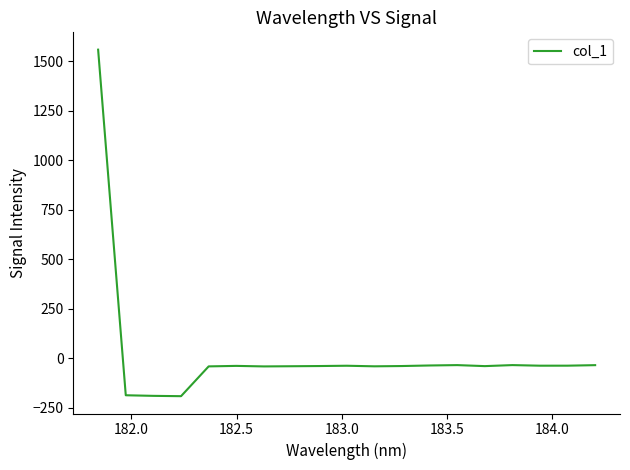

What is the sum of all values?

409.9